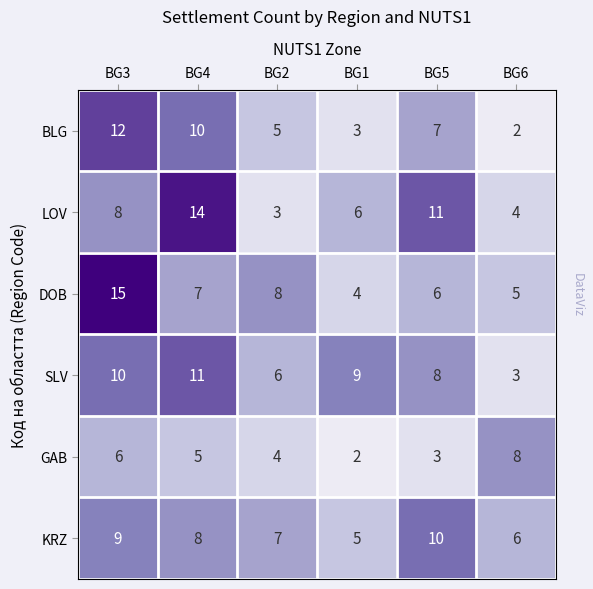

At which label is LOV closest to 8?

BG3